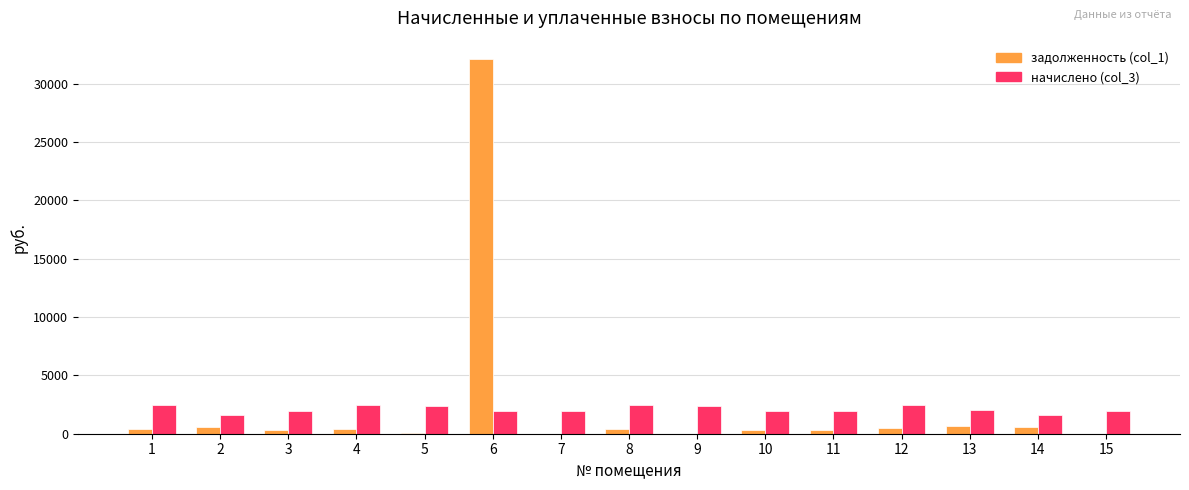

The value of задолженность (col_1) at 7 is 0.0. True or false?

True